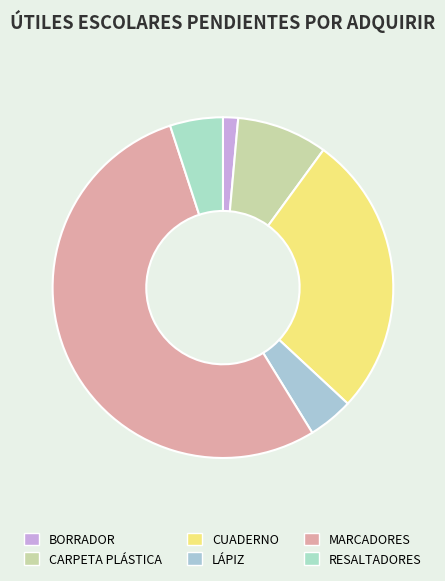

How many slices are in this pie chart?

6